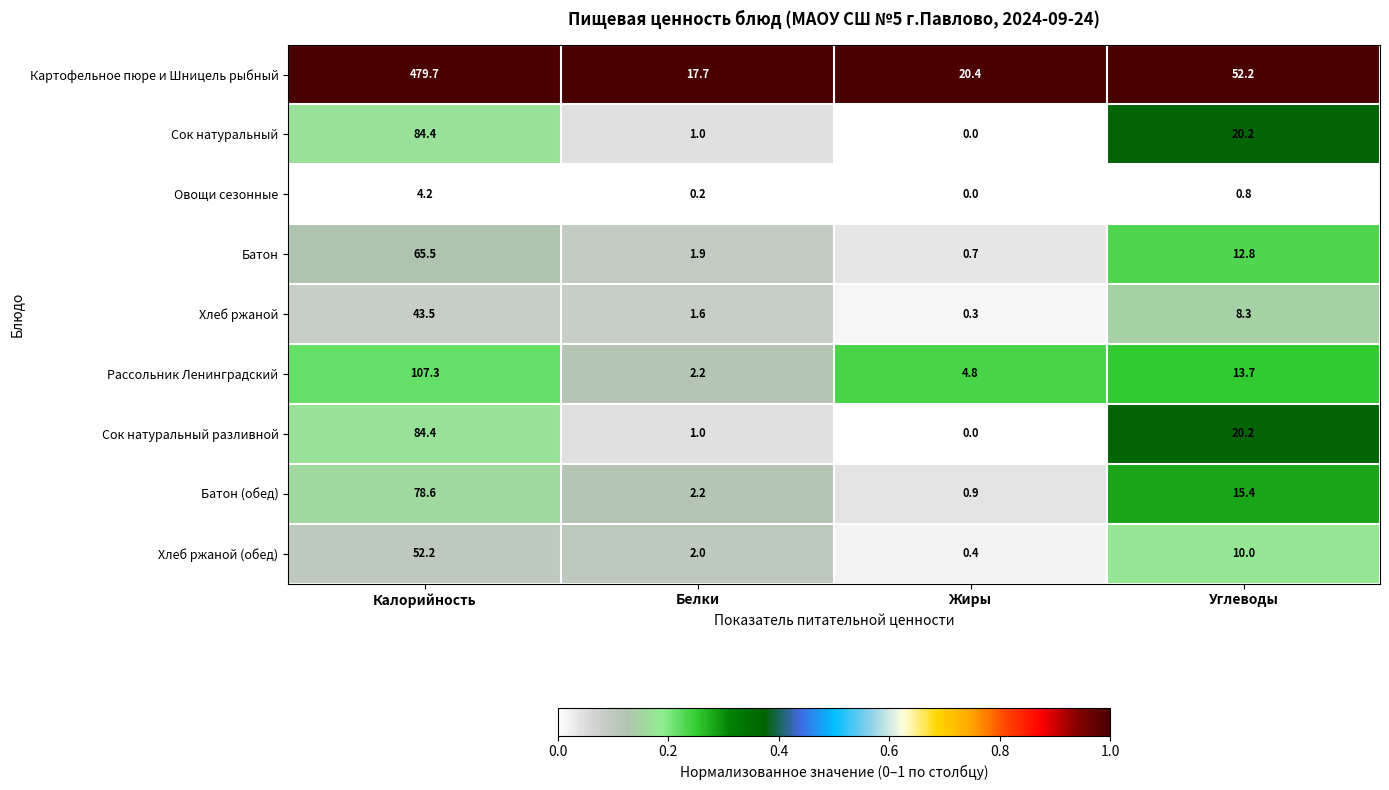

Which series has the largest total across all categories?

Картофельное пюре и Шницель рыбный